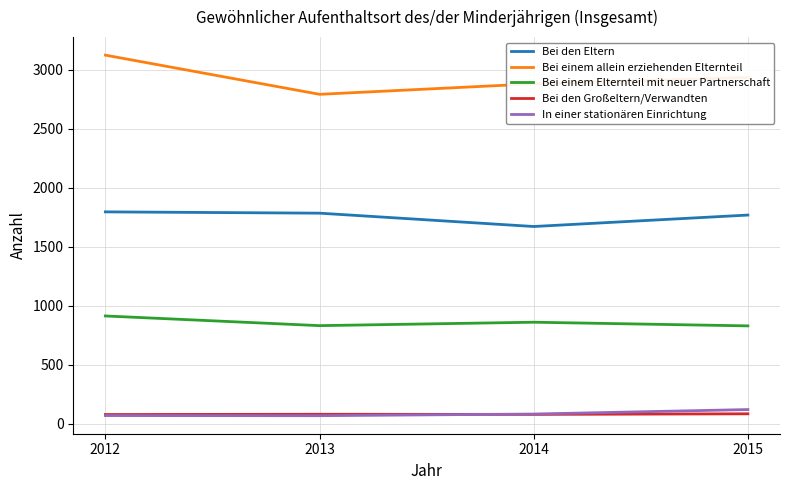

What is the difference between the maximum and minimum values in the Bei den Großeltern/Verwandten series?

6